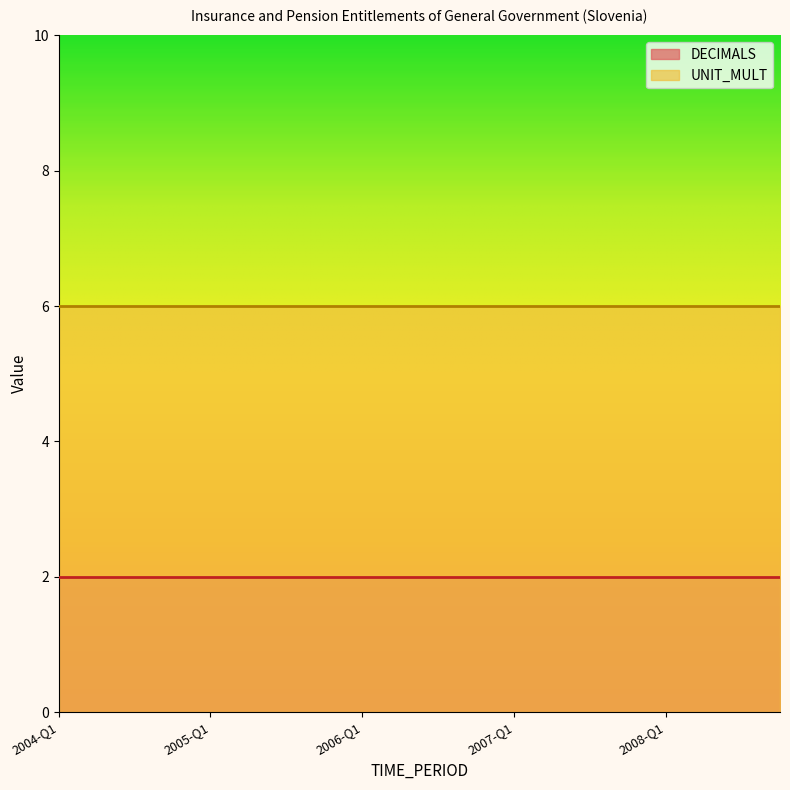

True or false: DECIMALS and UNIT_MULT cross at least once.

False